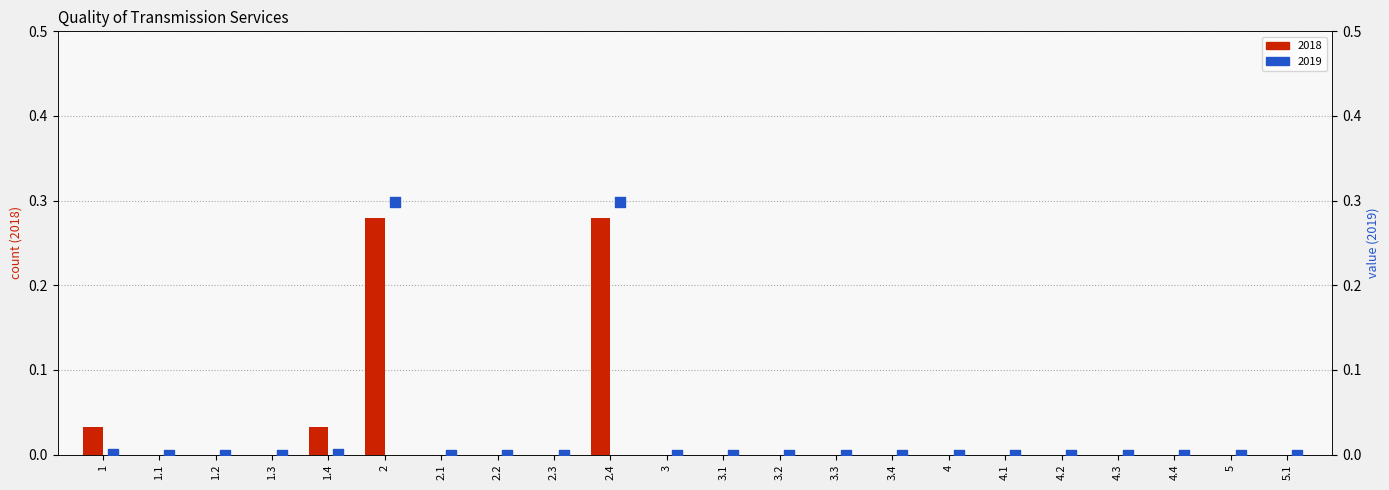

Which series has the largest Y range (max minus min)?

2019